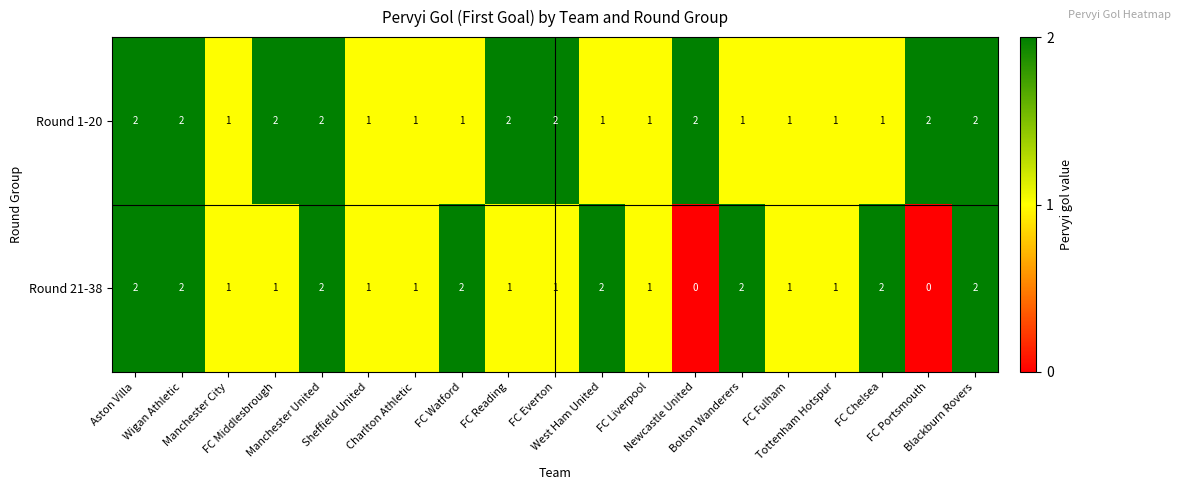

Which series has the largest total across all categories?

Round 1-20